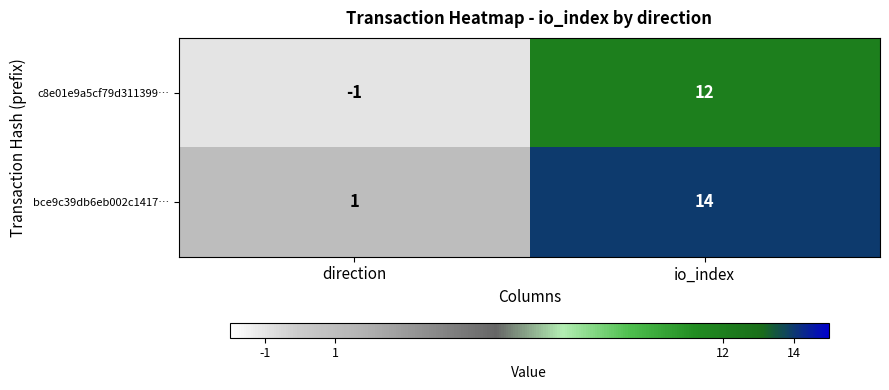

What is the average value of the bce9c39db6eb002c1417… series?

8